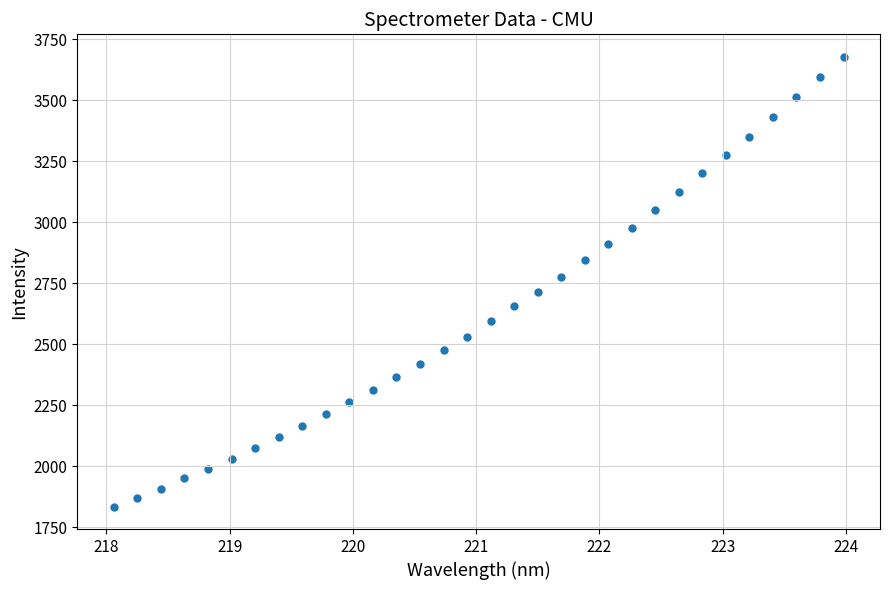

What is the range of X values (max minus min)?

5.9